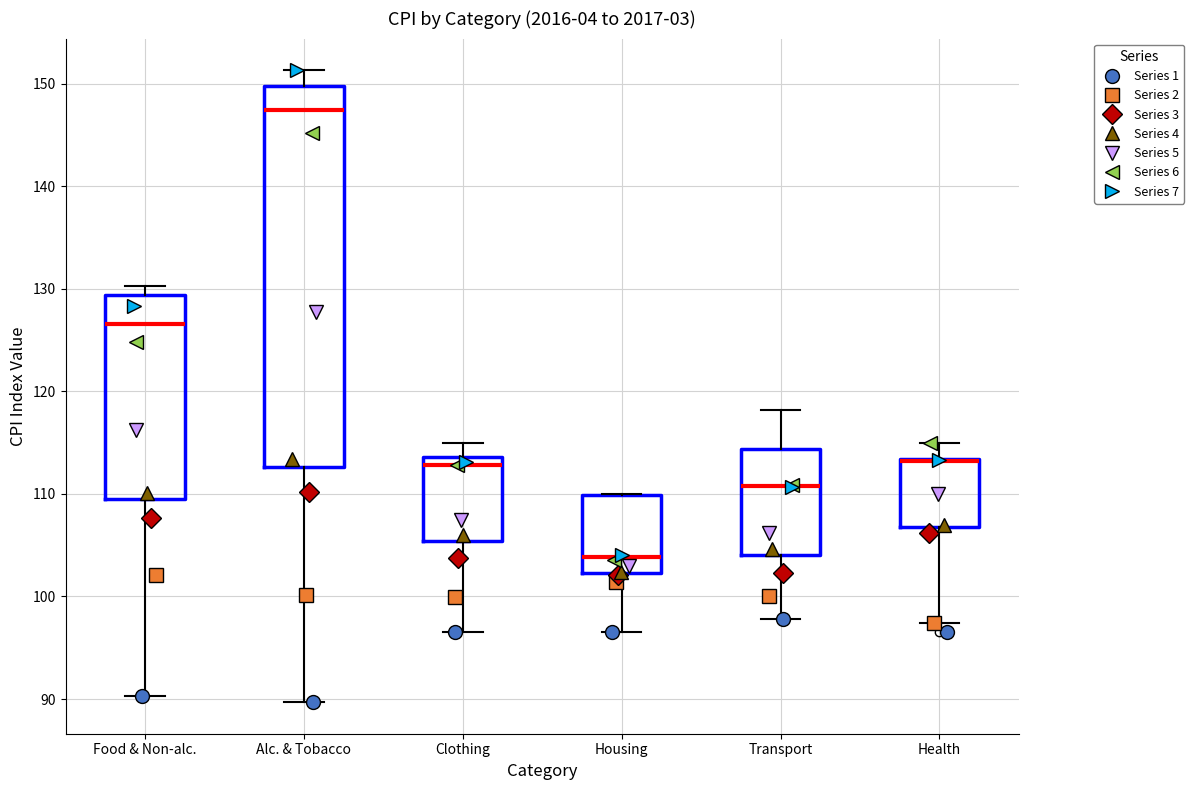

Which box is the tallest, from its lower edge to its upper edge?

Alc. & Tobacco